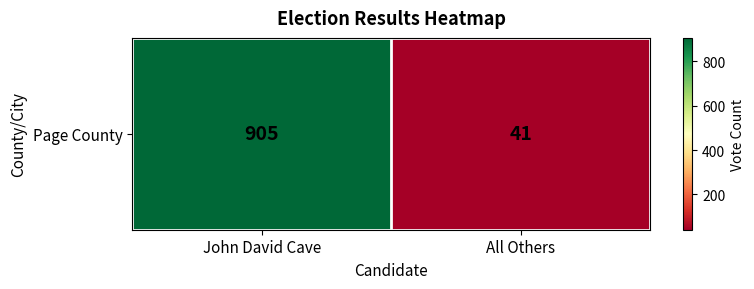

Rank the categories by value from highest to lowest.

John David Cave, All Others